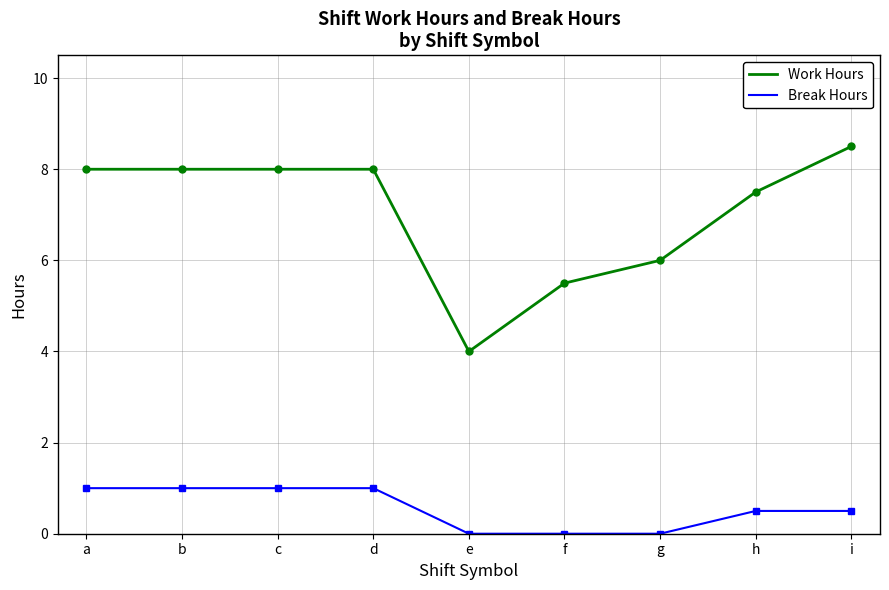

Is it true that Break Hours equals 1.0 at a?

True